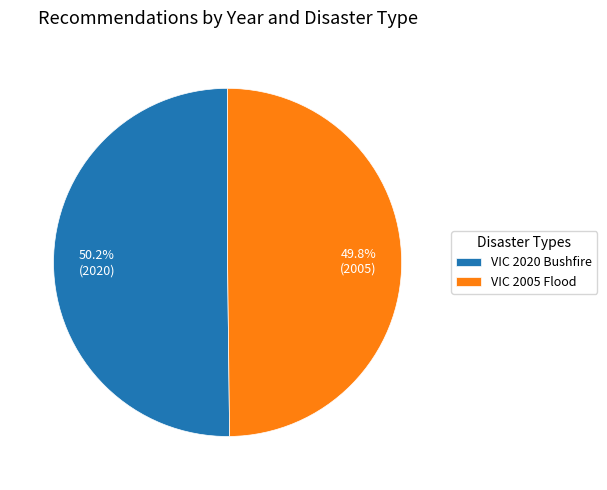

The VIC 2020 Bushfire slice represents 50% of the pie. True or false?

True